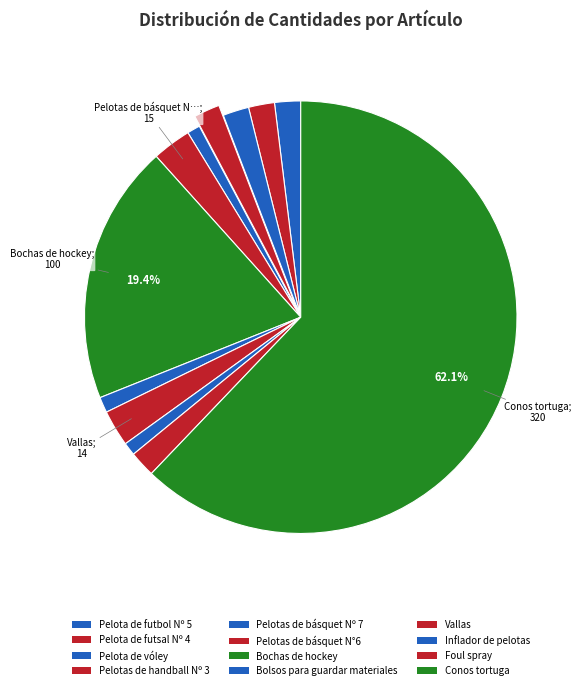

How many segments does this pie chart have?

12